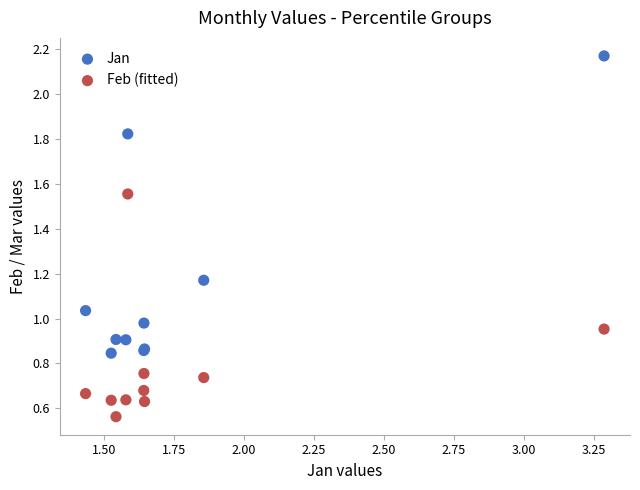

Which series contains the highest Y value?

Jan